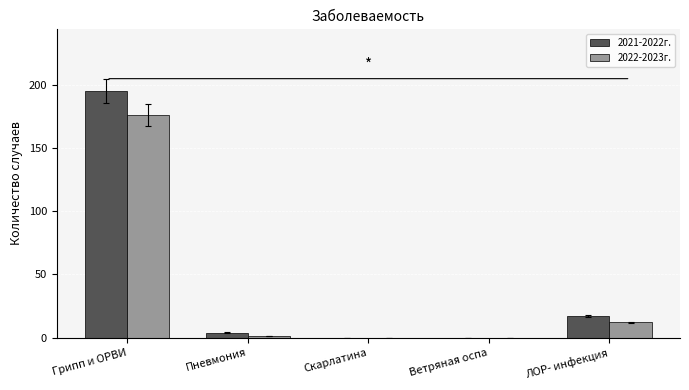

What are all the series names shown in the legend?

2021-2022г., 2022-2023г.